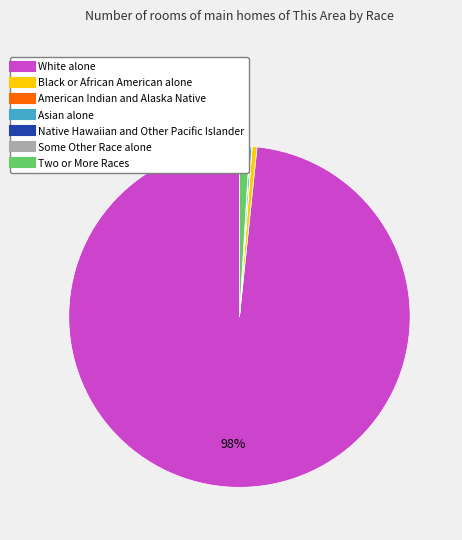

What is the largest slice in the pie chart?

White alone